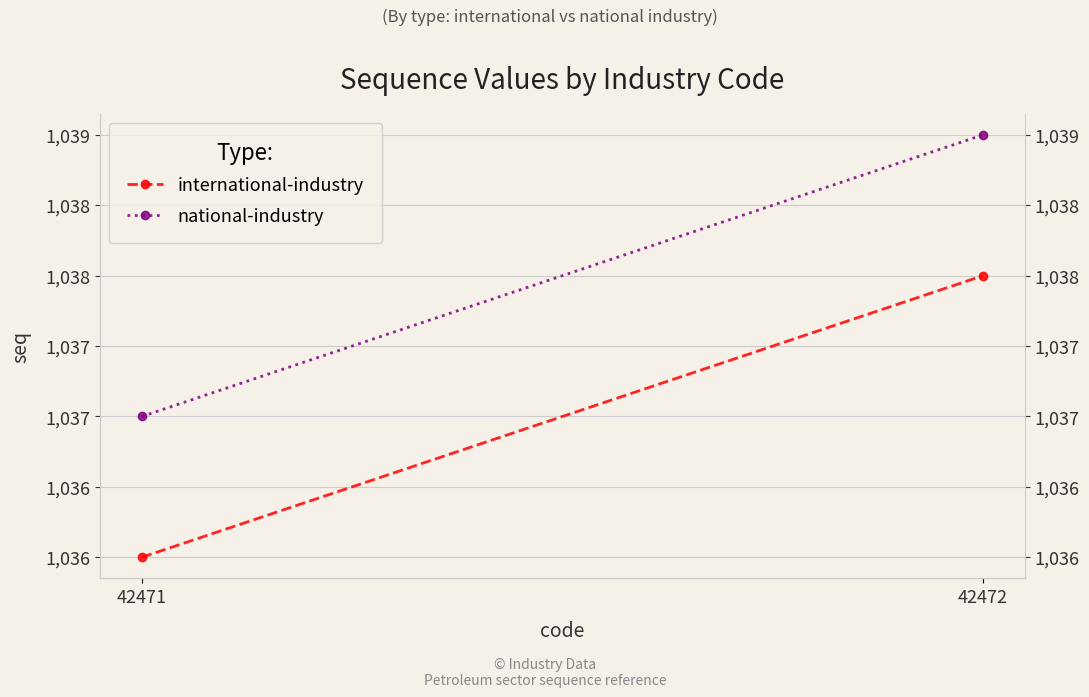

What is the value of the international-industry point at the 1st from the left?

1036